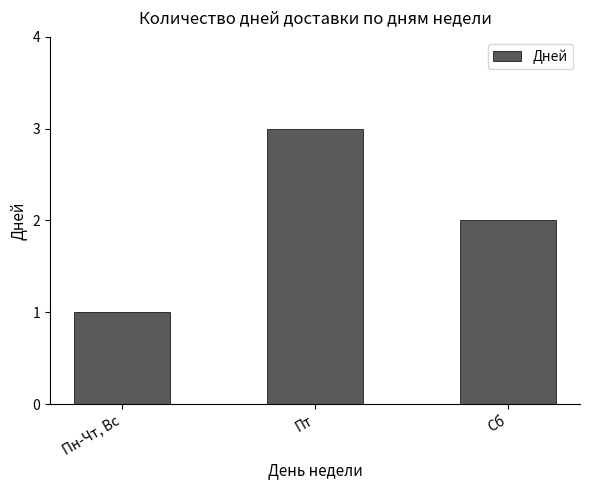

Which category has the highest value across all series?

Пт